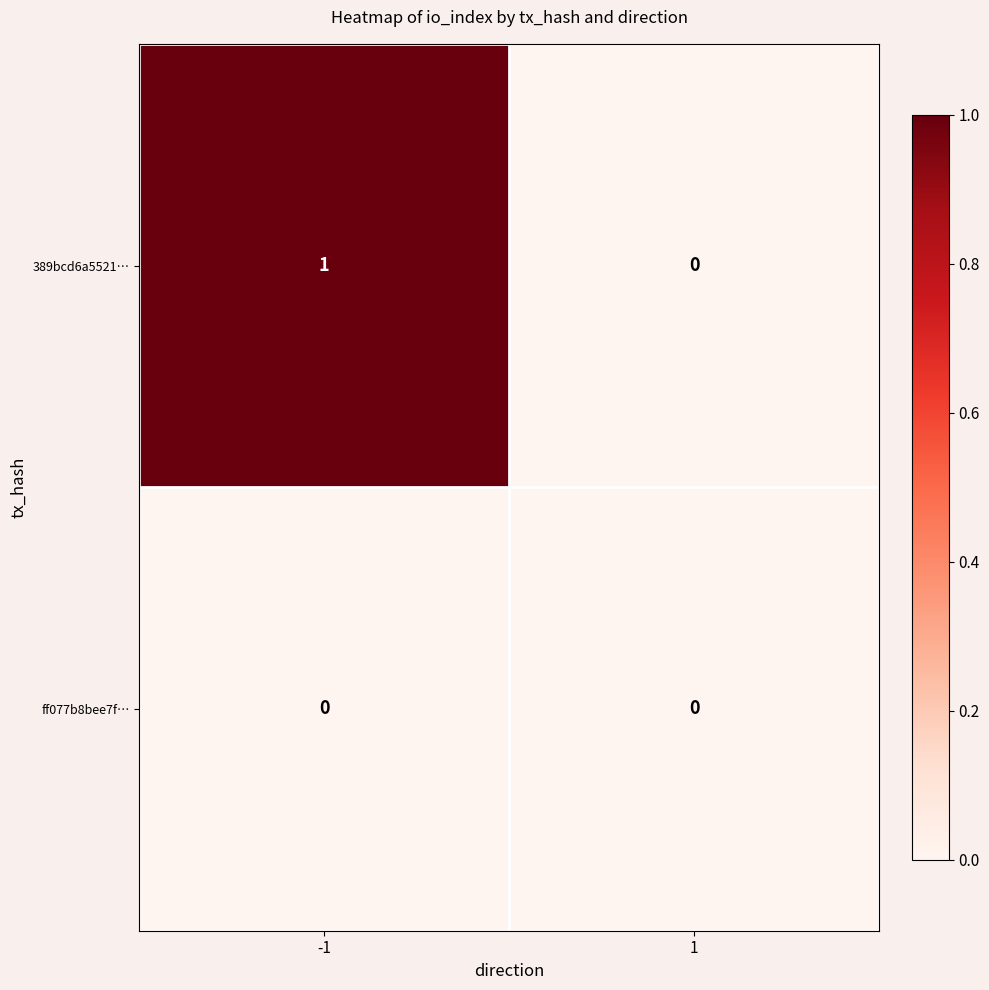

Reading left to right, extract all data points from this chart.

389bcd6a5521…: 1	0
ff077b8bee7f…: 0	0